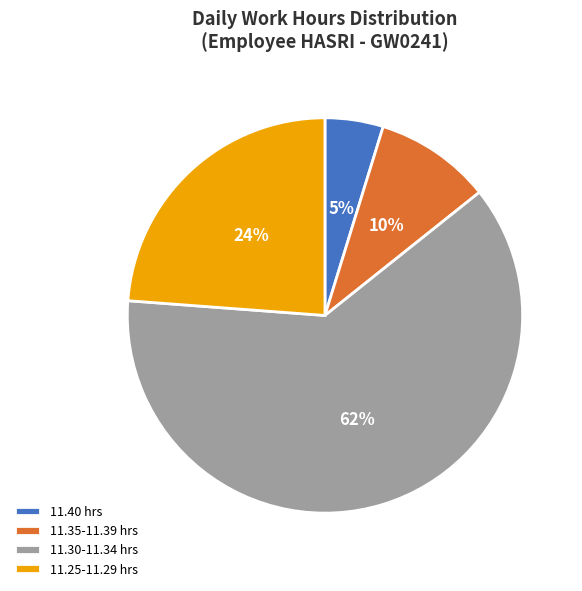

Combined, do 11.35-11.39 hrs and 11.30-11.34 hrs account for over 50%?

Yes